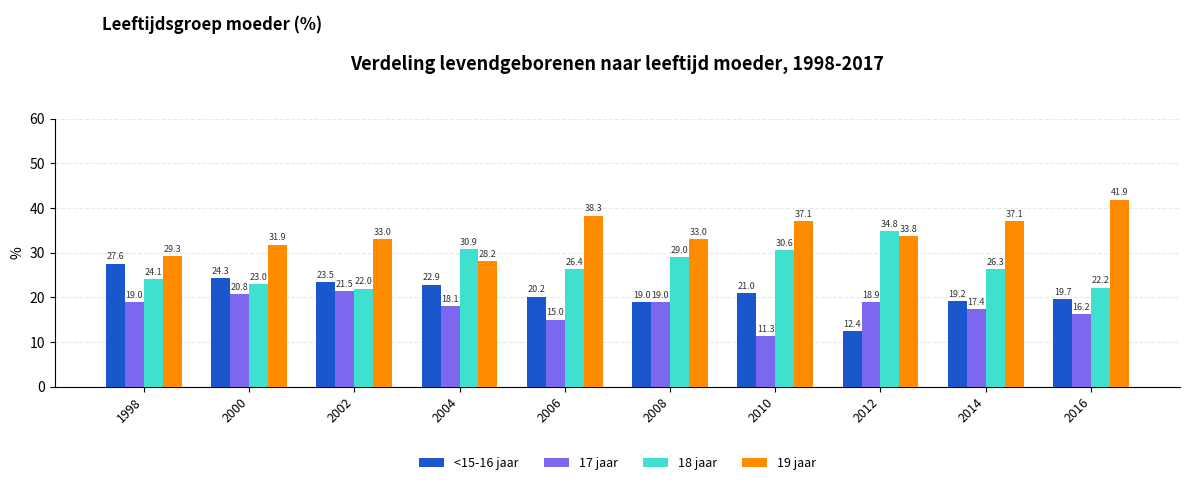

Is it true that 18 jaar equals 34.8 at 2012?

True